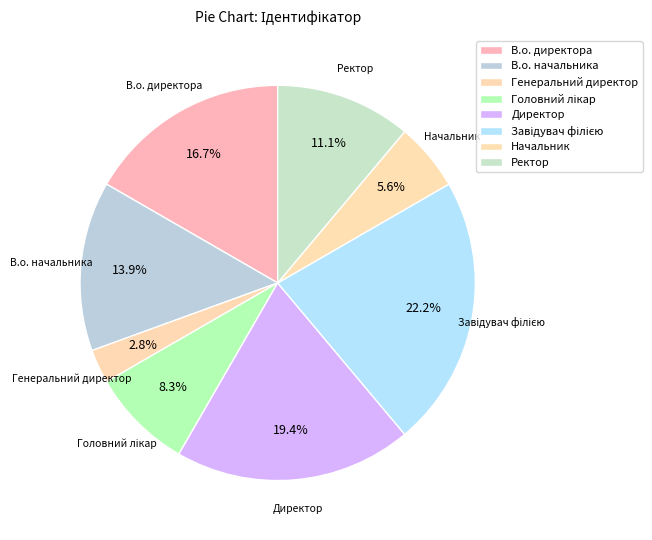

True or false: Завідувач філією accounts for 35% of the total.

False